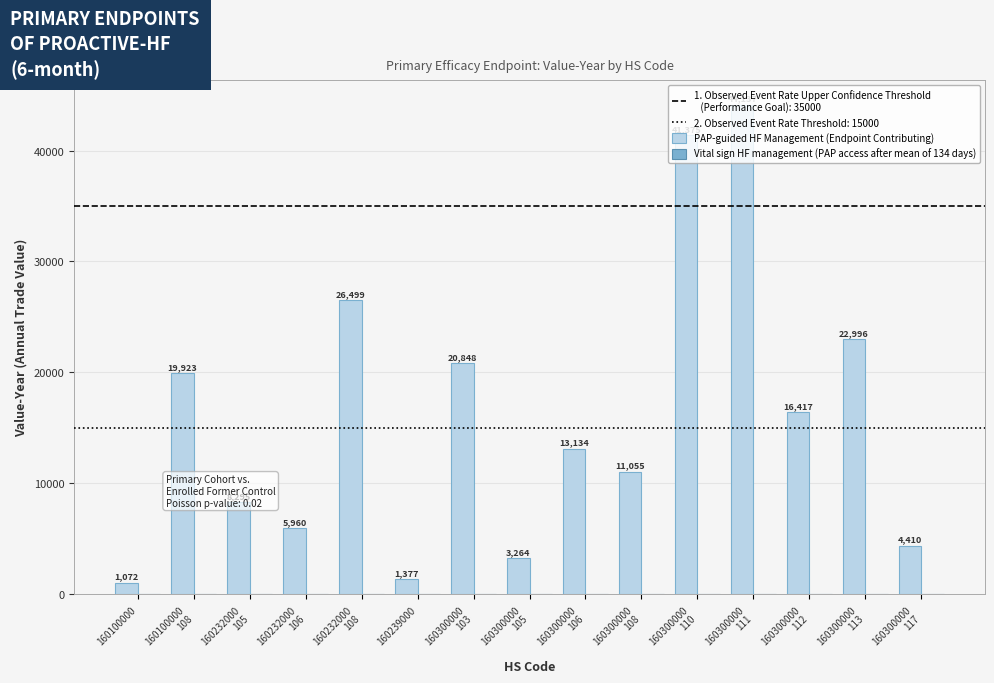

What is the difference between the maximum and second lowest values?

42760